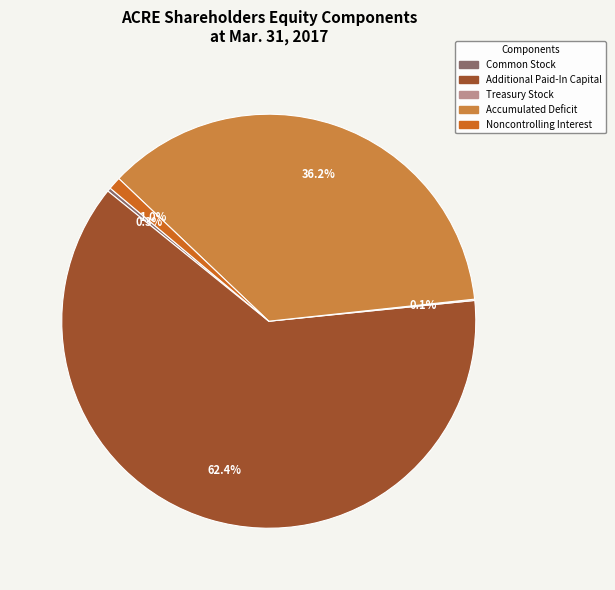

Between Noncontrolling Interest and Accumulated Deficit, which is larger?

Accumulated Deficit